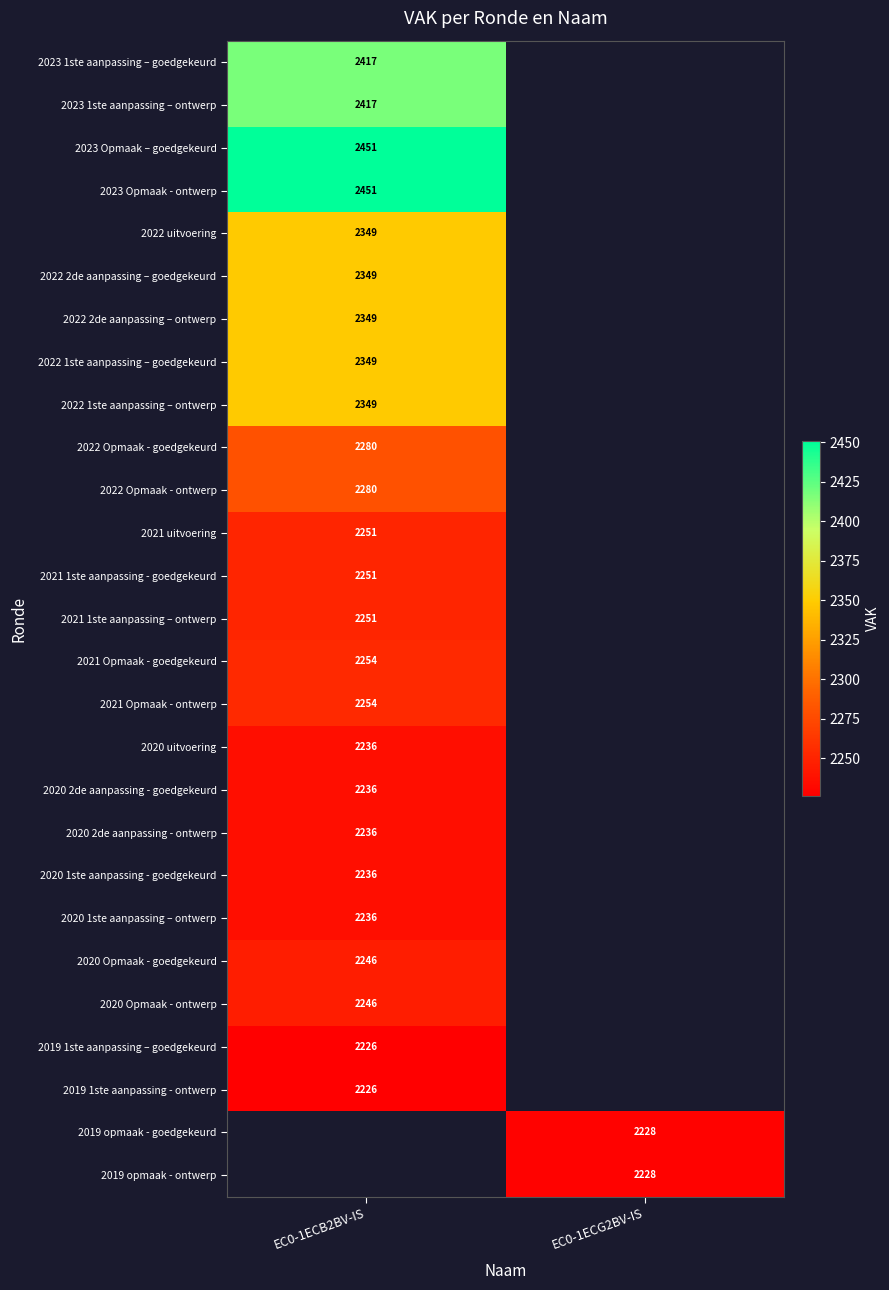

True or false: 2021 Opmaak - goedgekeurd has a value of 2254 at EC0-1ECB2BV-IS.

True